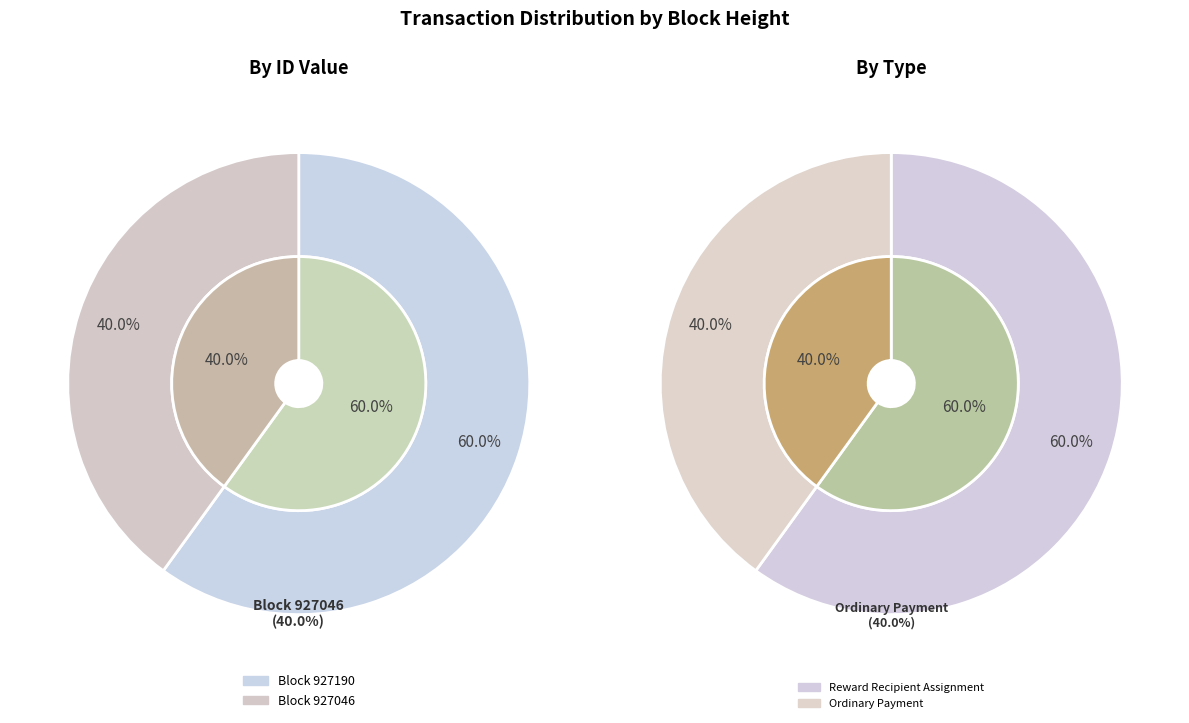

To the nearest percent, what portion does 927046 represent?

40%